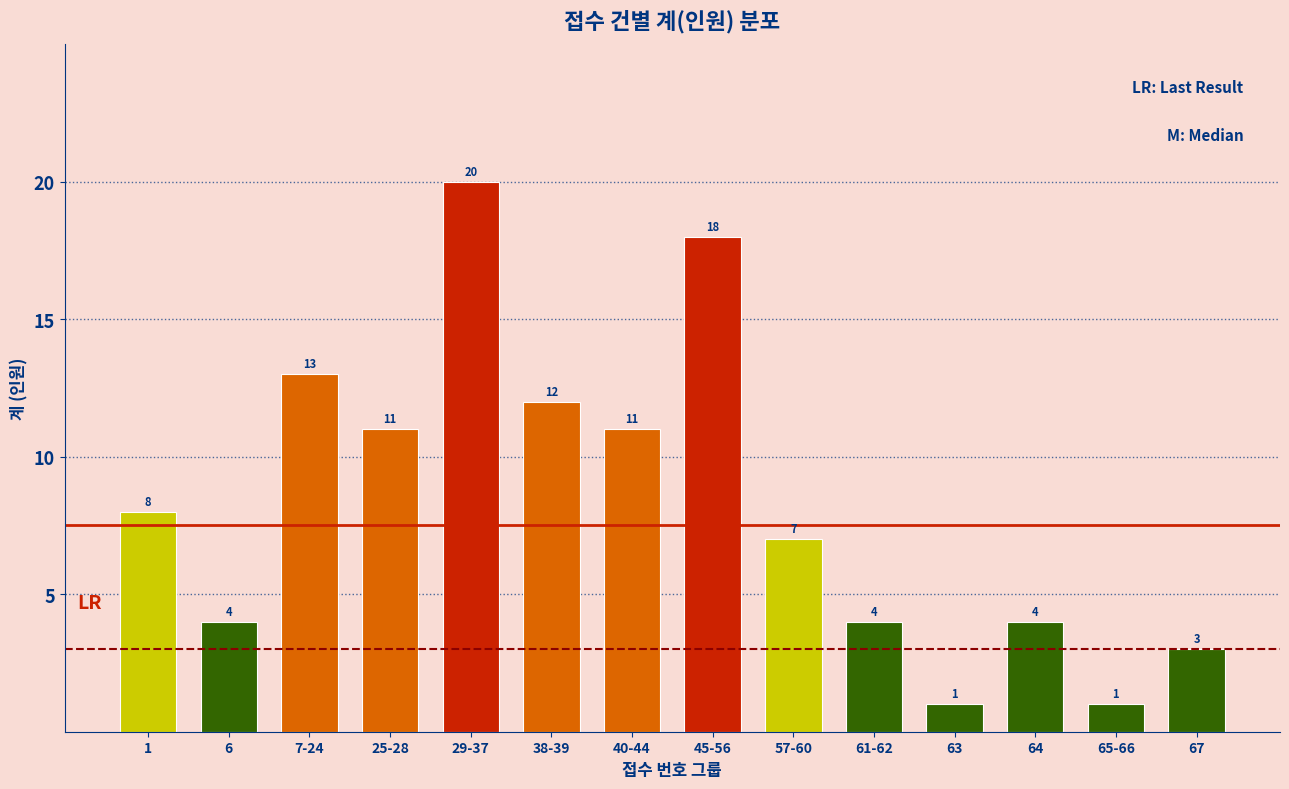

Reading left to right, what are all the values shown in this chart?

8	4	13	11	20	12	11	18	7	4	1	4	1	3